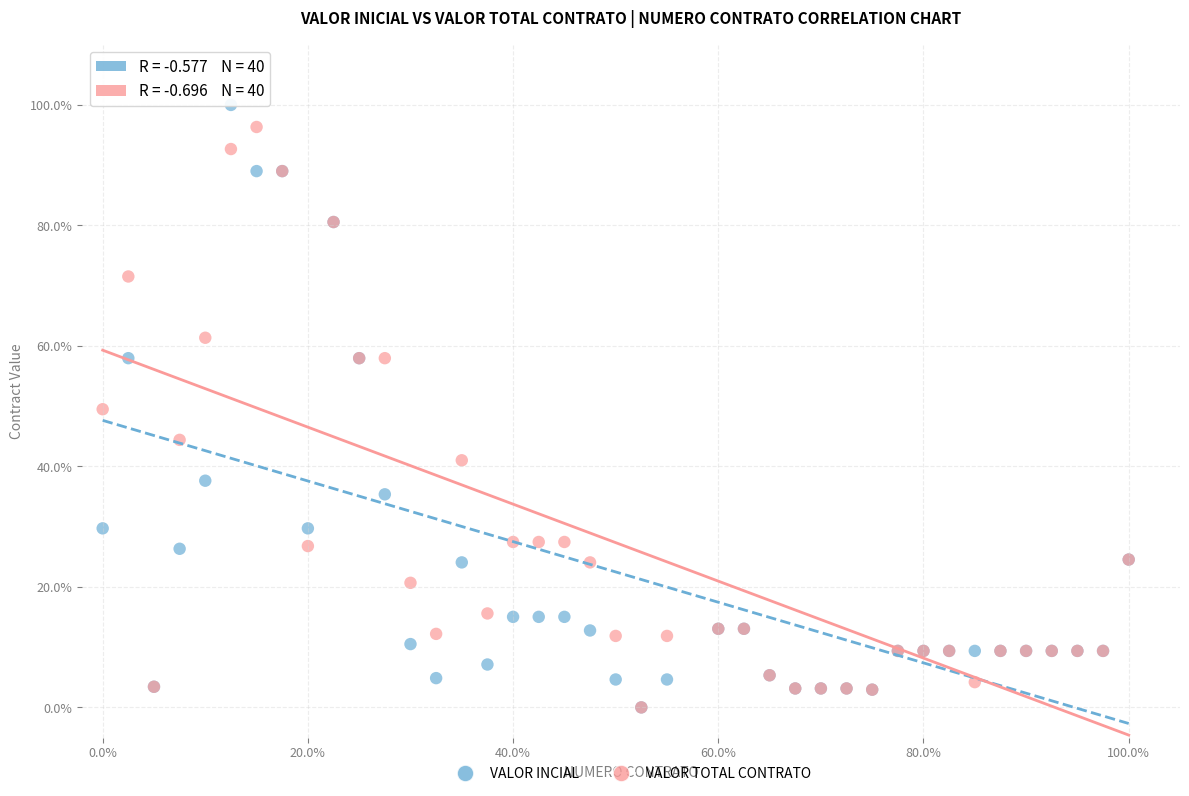

Which series reaches the maximum Y coordinate?

VALOR INCIAL